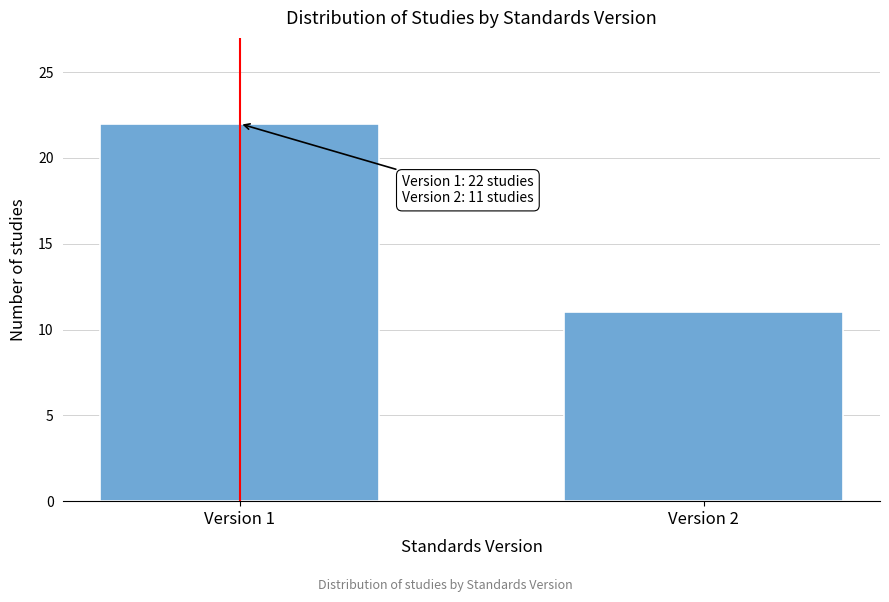

Reading right to left, list all the values displayed in this chart.

Version 2=11	Version 1=22